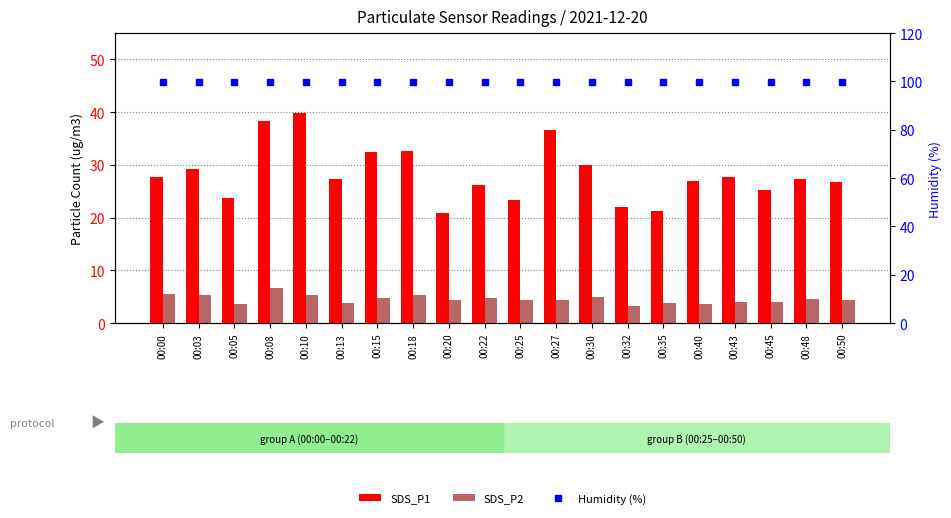

How many values in the SDS_P1 series exceed 27?

11